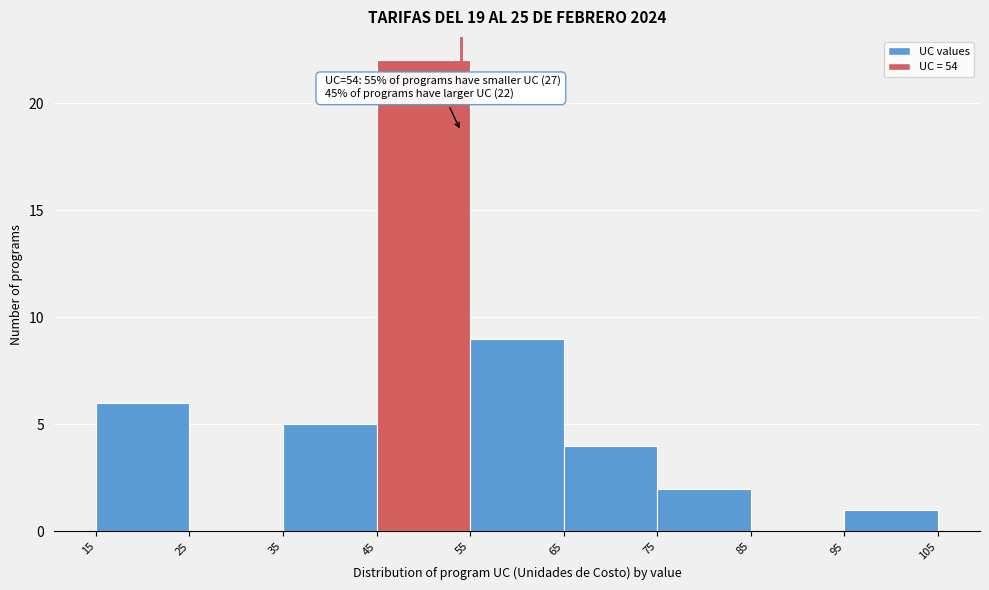

Which range on the x-axis has the tallest bar?

45 to 55